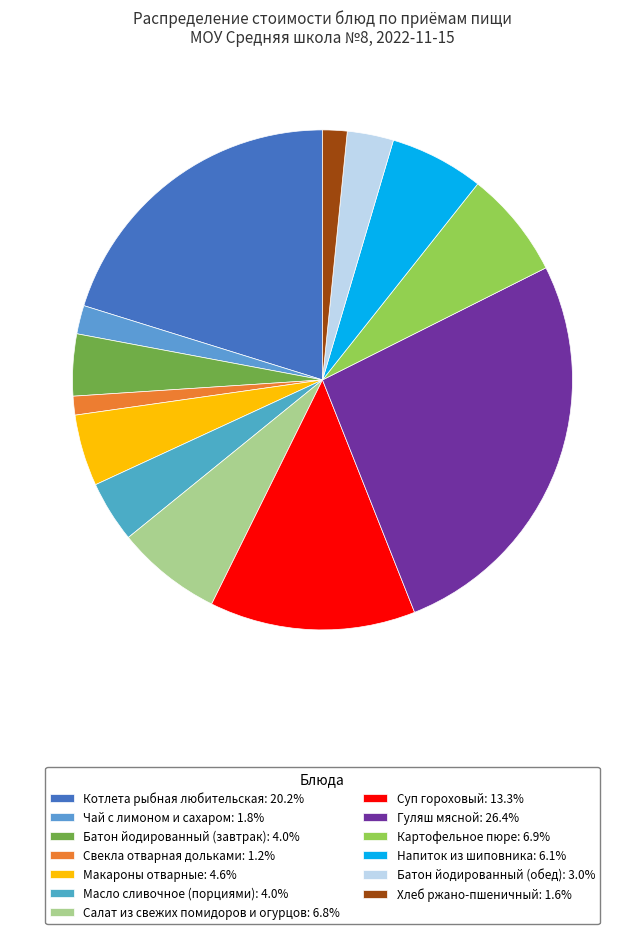

How many segments does this pie chart have?

13